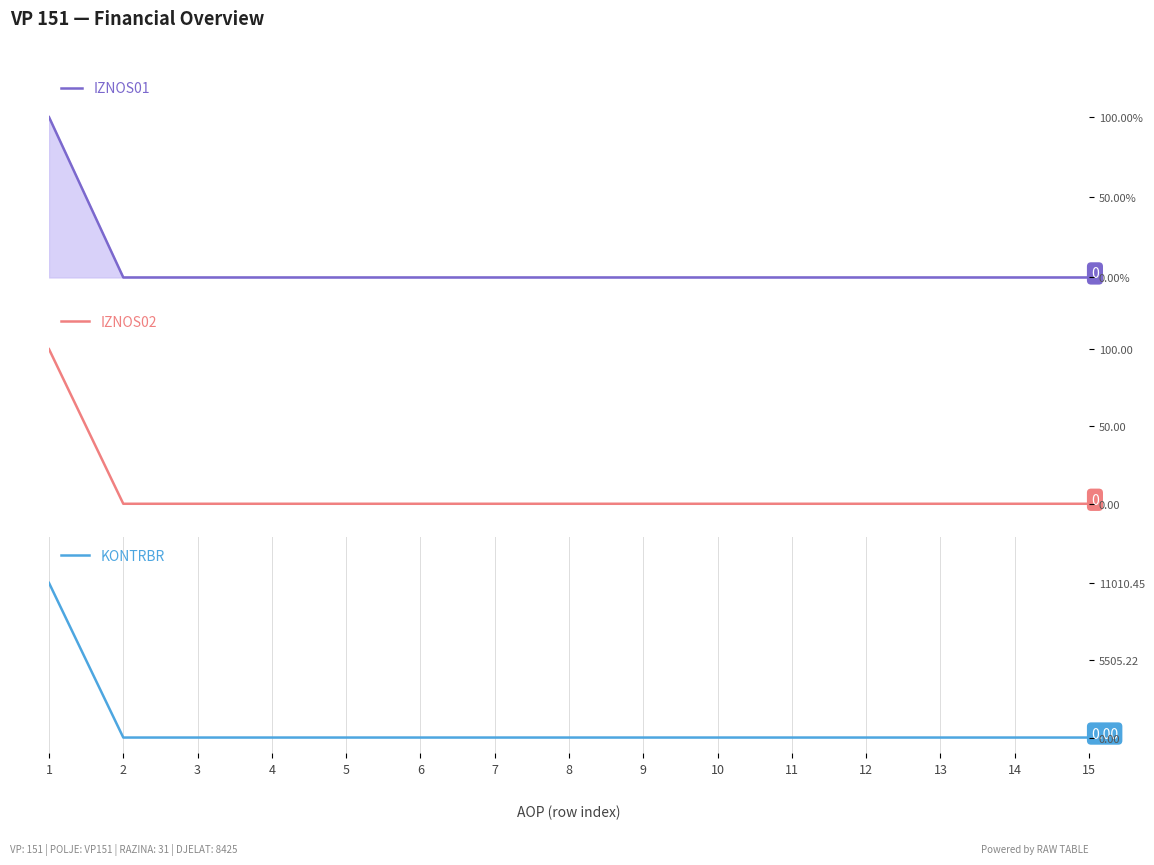

Is the value of IZNOS01 at 8 greater than the value of KONTRBR at 4?

No